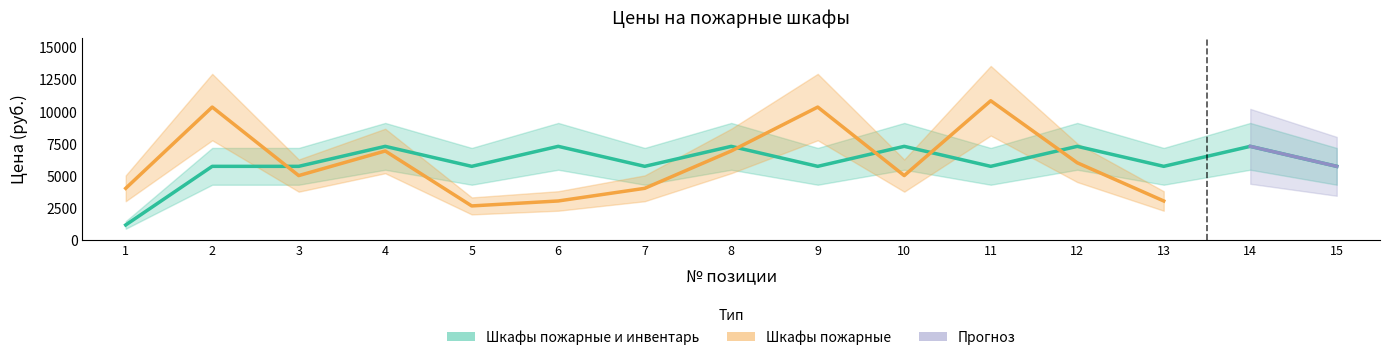

Which category has the highest value across all series?

4